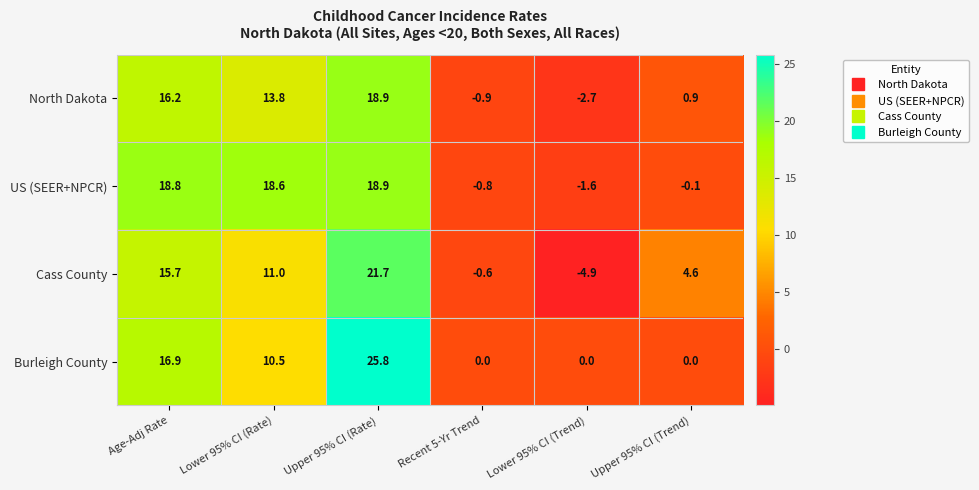

Where is North Dakota nearest to the value 8?

Lower 95% CI (Rate)